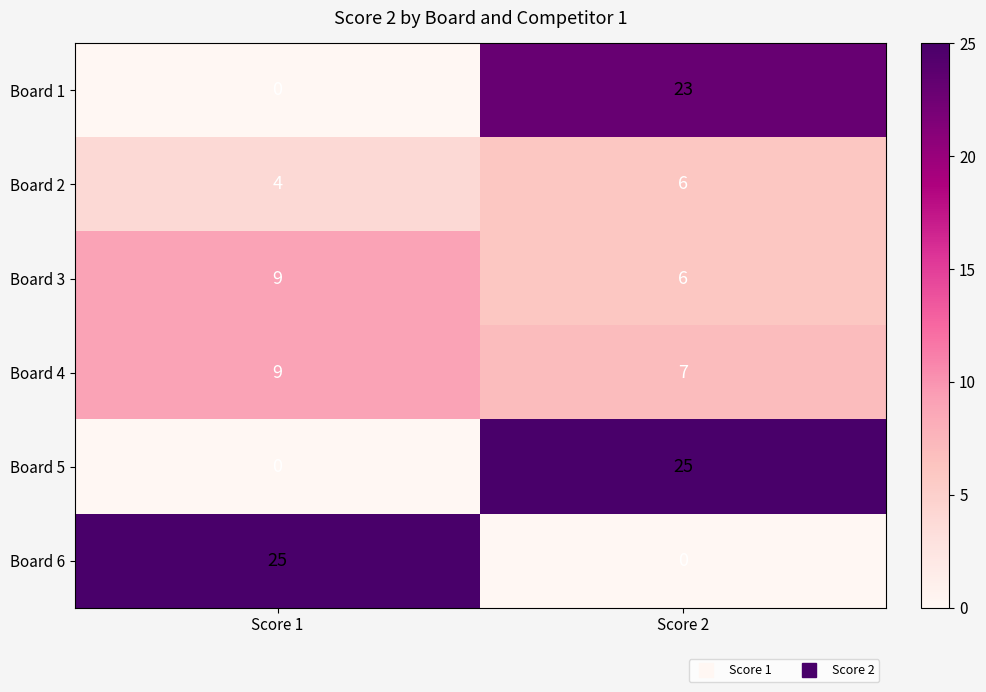

What is the sum of all Board 6 values?

25